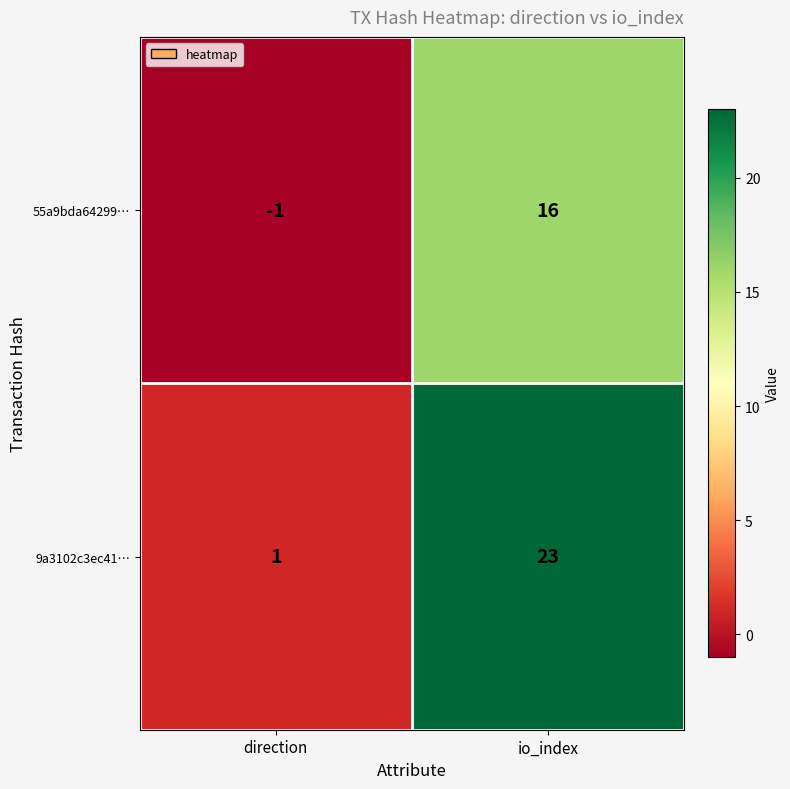

How many series are shown in this chart?

2